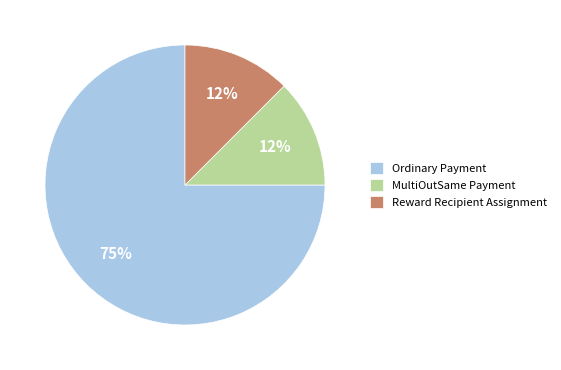

The Reward Recipient Assignment slice represents 3% of the pie. True or false?

False